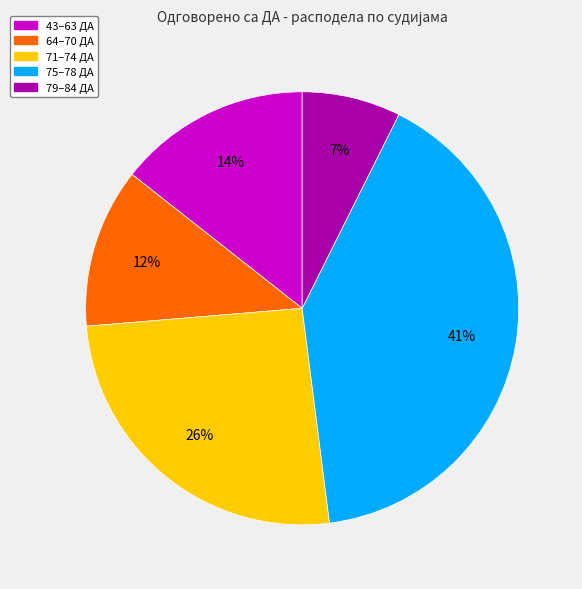

To the nearest percent, what is the average slice percentage?

20%